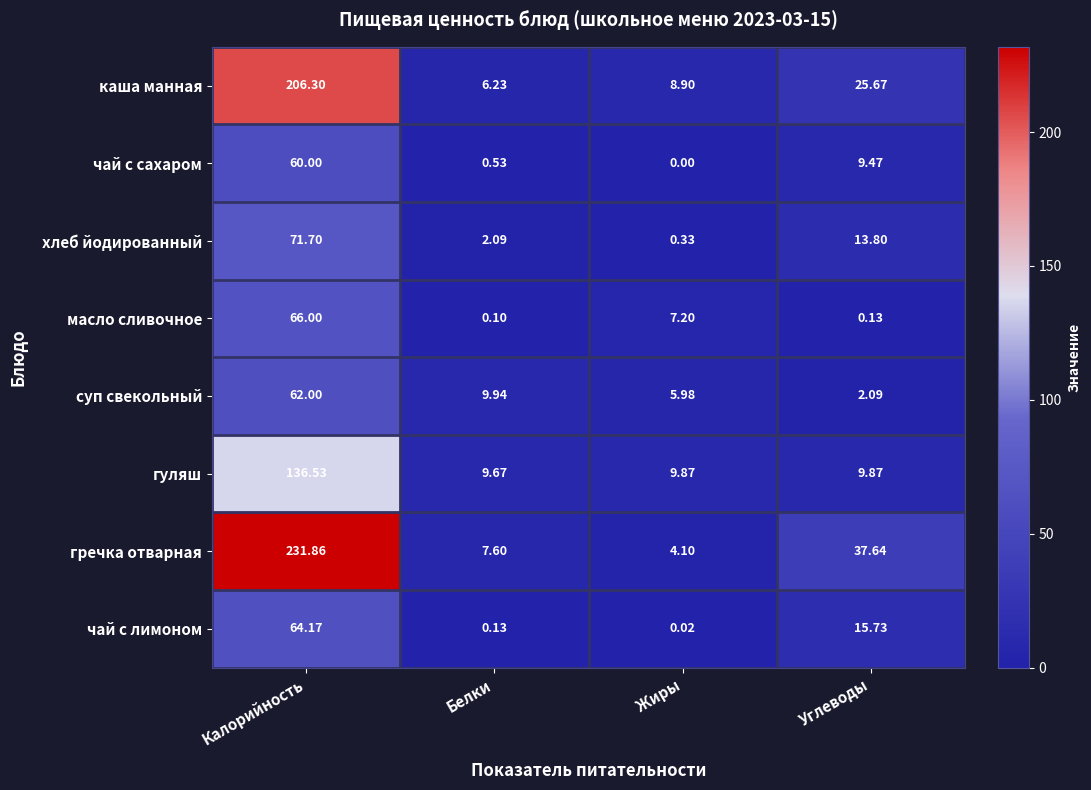

At which category does the chart reach its minimum across all series?

Жиры